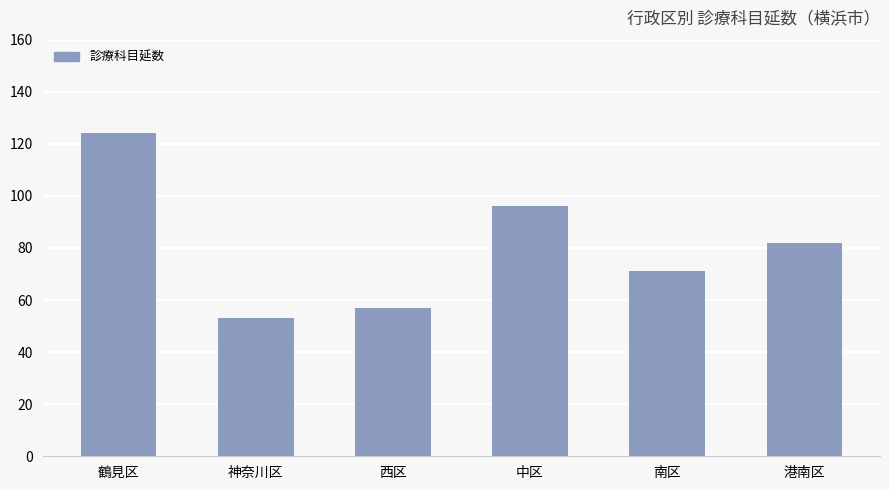

Rank the categories by value from highest to lowest.

鶴見区, 中区, 港南区, 南区, 西区, 神奈川区